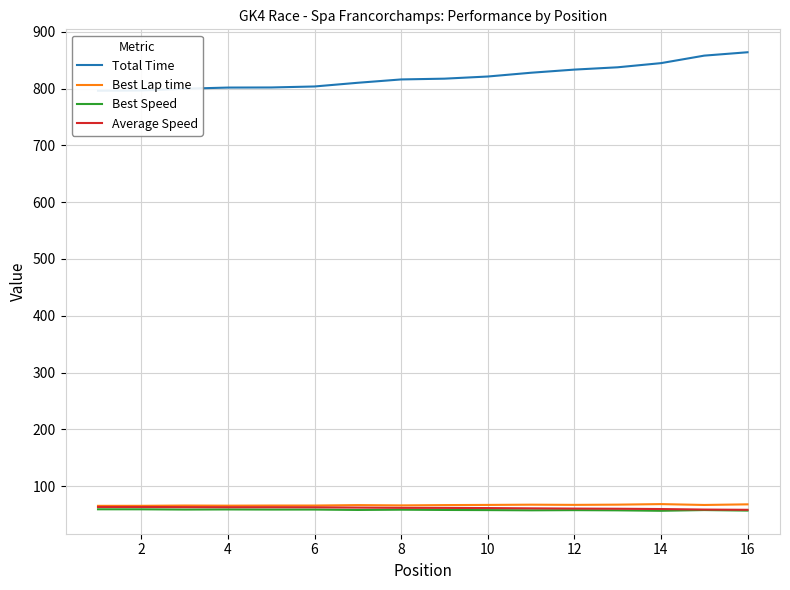

Is the value of Best Lap time at 10 greater than the value of Total Time at 10?

No